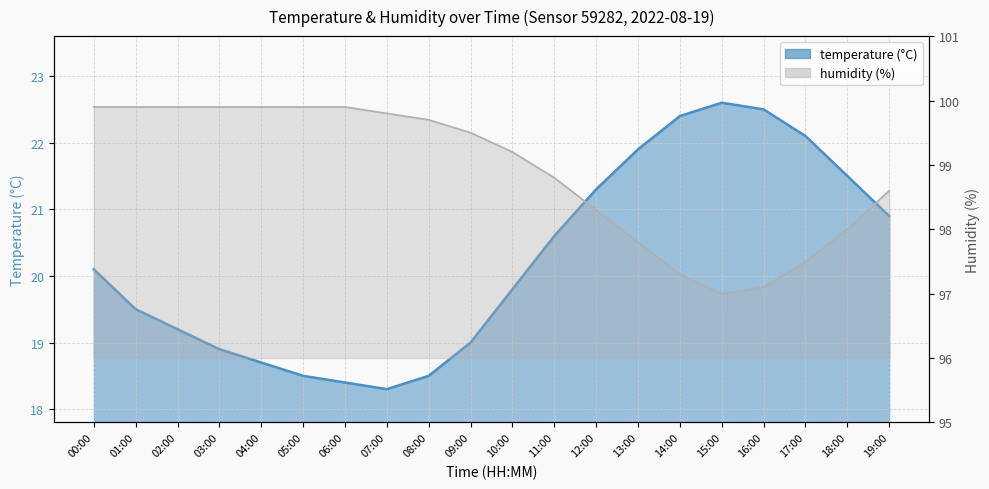

At which label does temperature first exceed 20?

00:00